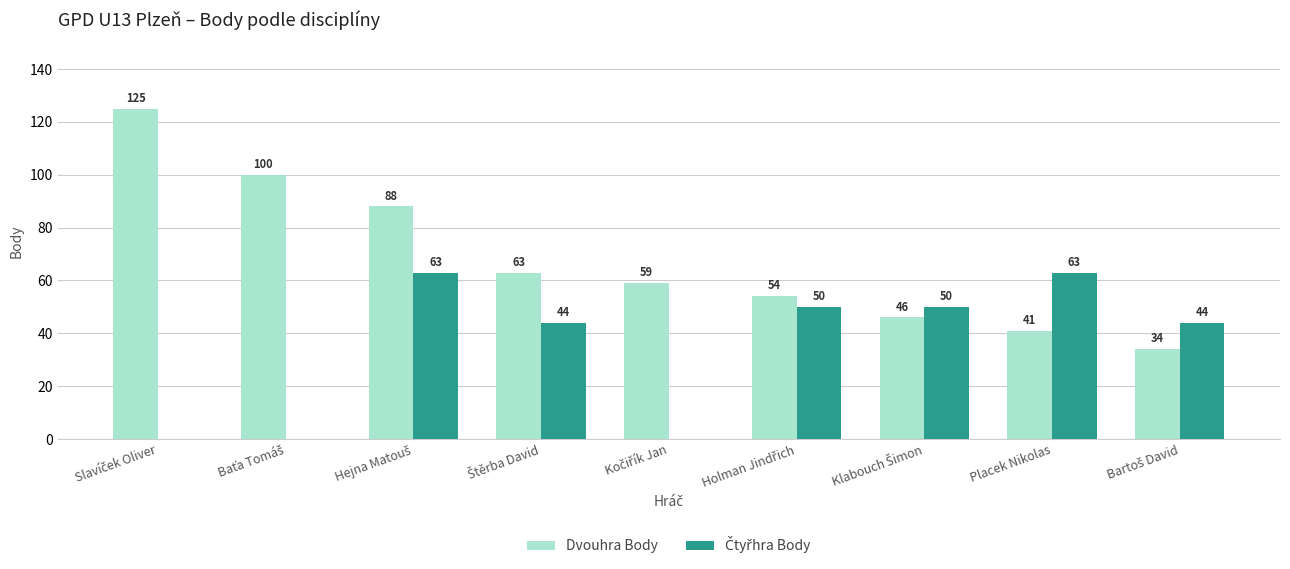

Which series has the largest total across all categories?

Dvouhra Body